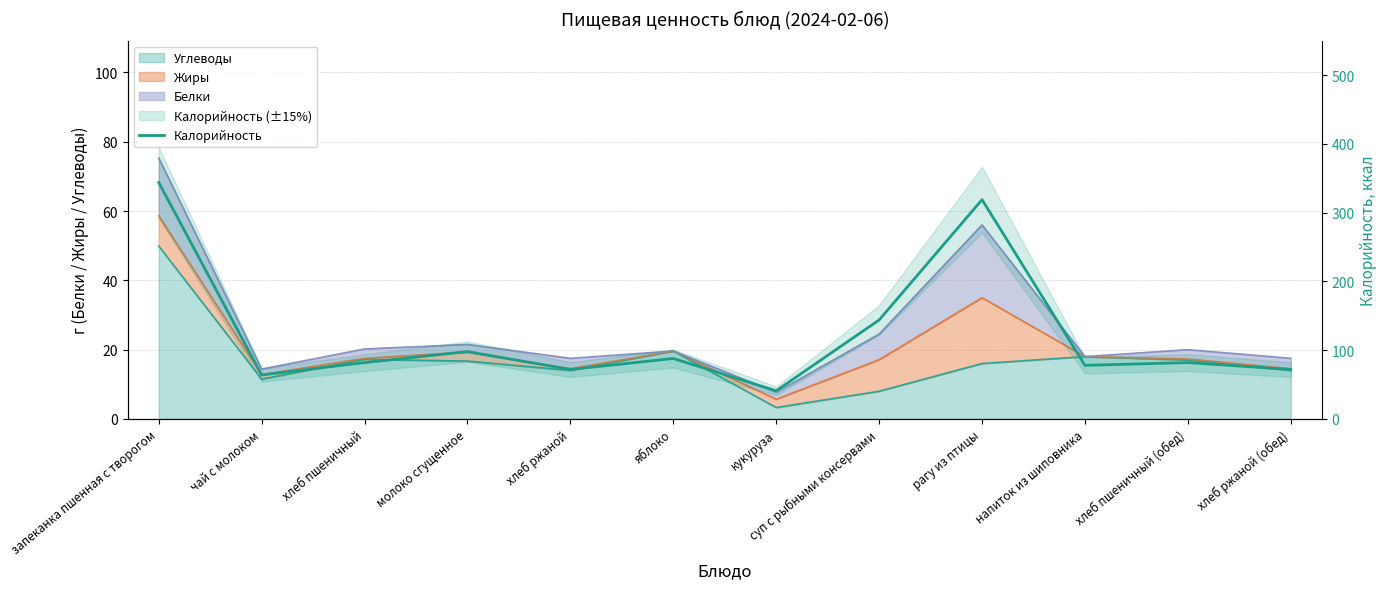

True or false: the data shows 571 at рагу из птицы.

False